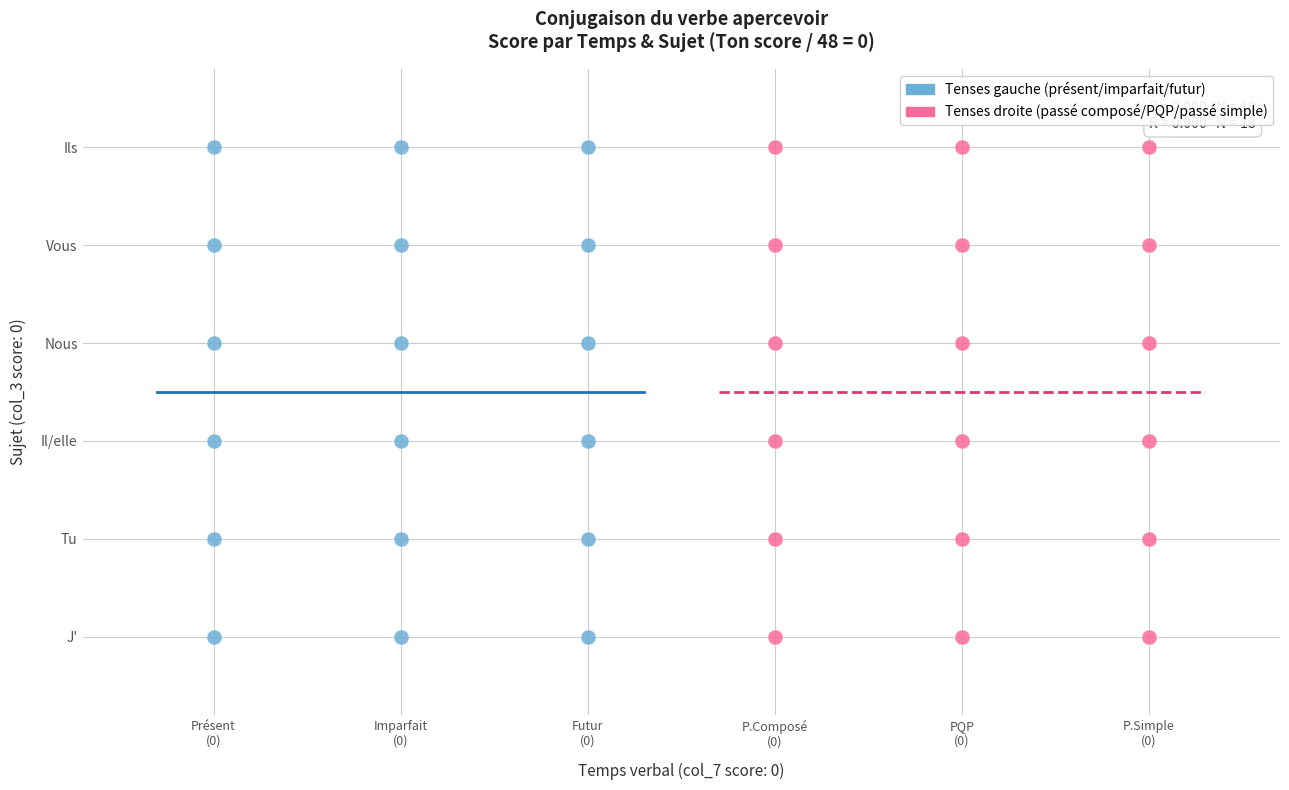

What are all the series names shown in the legend?

Tenses gauche (présent/imparfait/futur), Tenses droite (passé composé/PQP/passé simple)